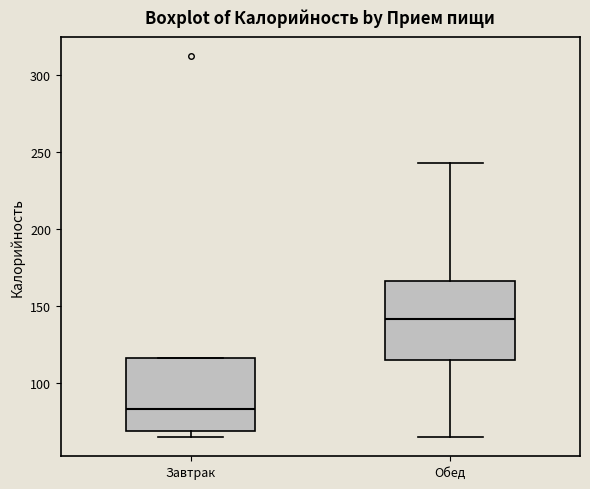

Where is the upper edge of the box for Завтрак on the y-axis? The values are not printed on the chart, so give them approximately, as read against the axis.

115